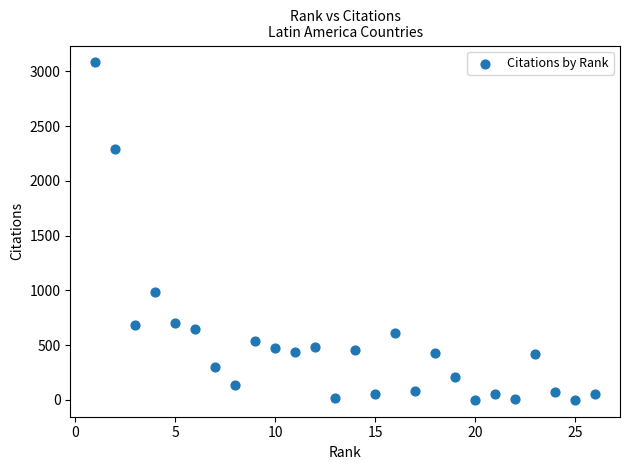

What is the range of Y values (max minus min)?

3083